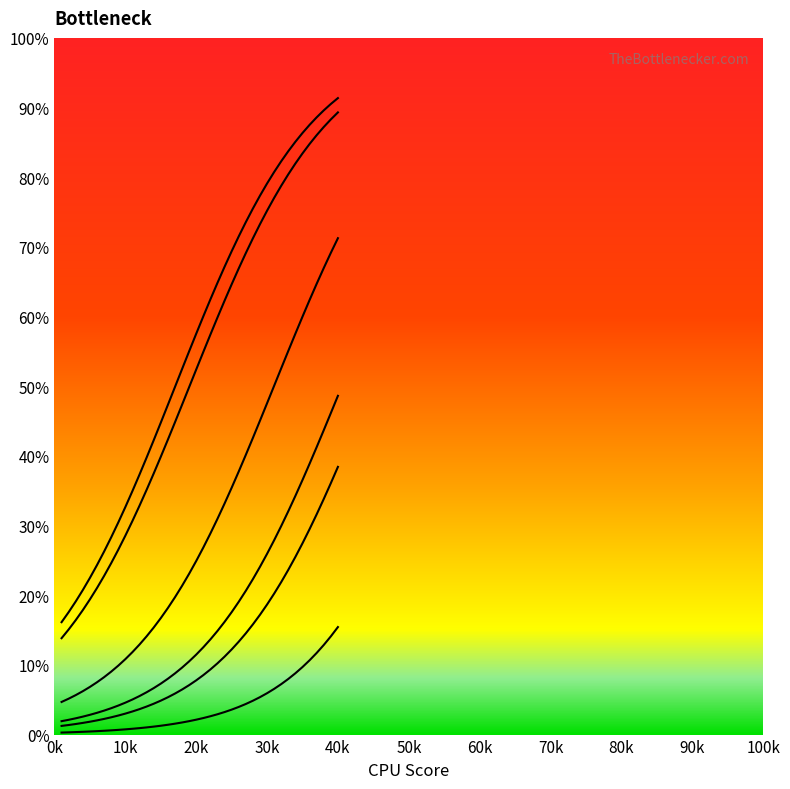

Does the chart display data point markers on the line(s)?

No